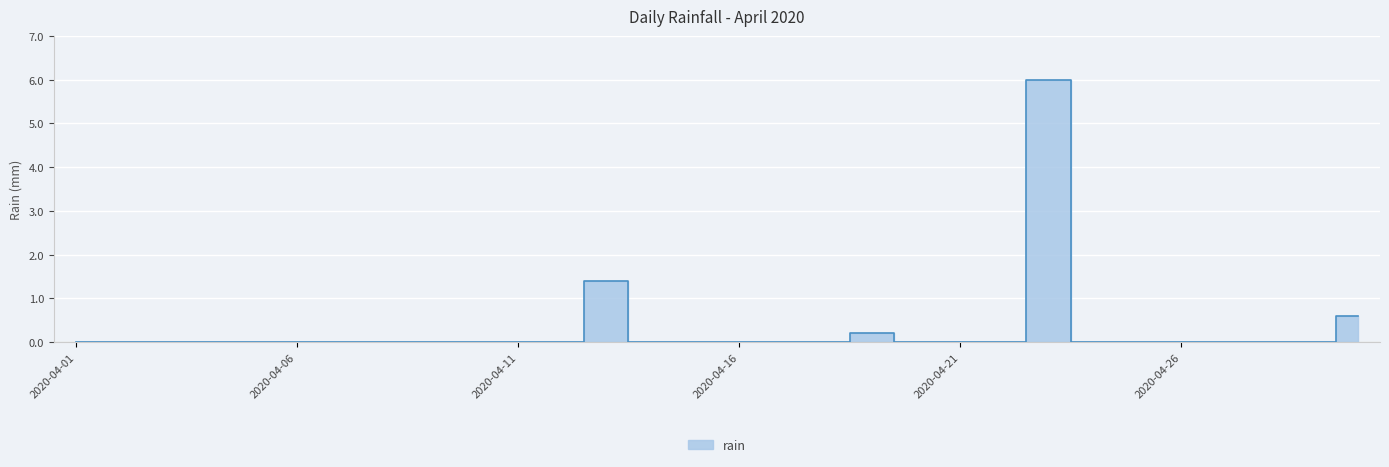

Rank the categories by value from highest to lowest.

2020-04-23, 2020-04-13, 2020-04-30, 2020-04-19, 2020-04-01, 2020-04-02, 2020-04-03, 2020-04-04, 2020-04-05, 2020-04-06, 2020-04-07, 2020-04-08, 2020-04-09, 2020-04-10, 2020-04-11, 2020-04-12, 2020-04-14, 2020-04-15, 2020-04-16, 2020-04-17, 2020-04-18, 2020-04-20, 2020-04-21, 2020-04-22, 2020-04-24, 2020-04-25, 2020-04-26, 2020-04-27, 2020-04-28, 2020-04-29